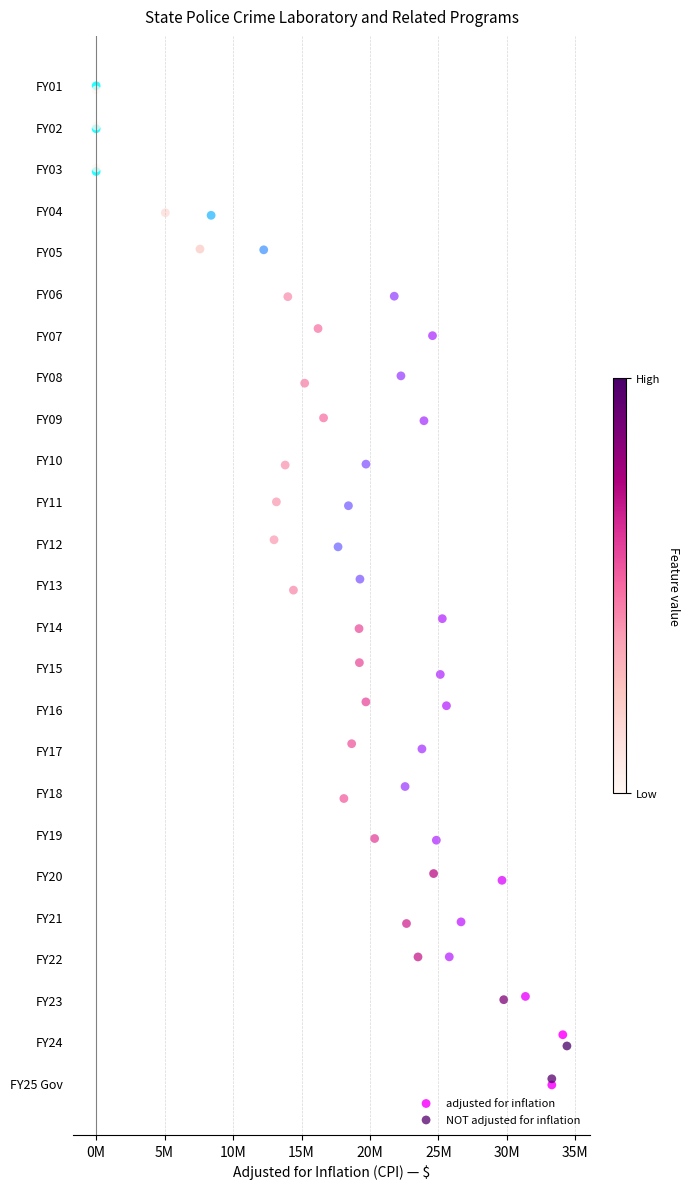

What are all the series names shown in the legend?

adjusted for inflation, NOT adjusted for inflation